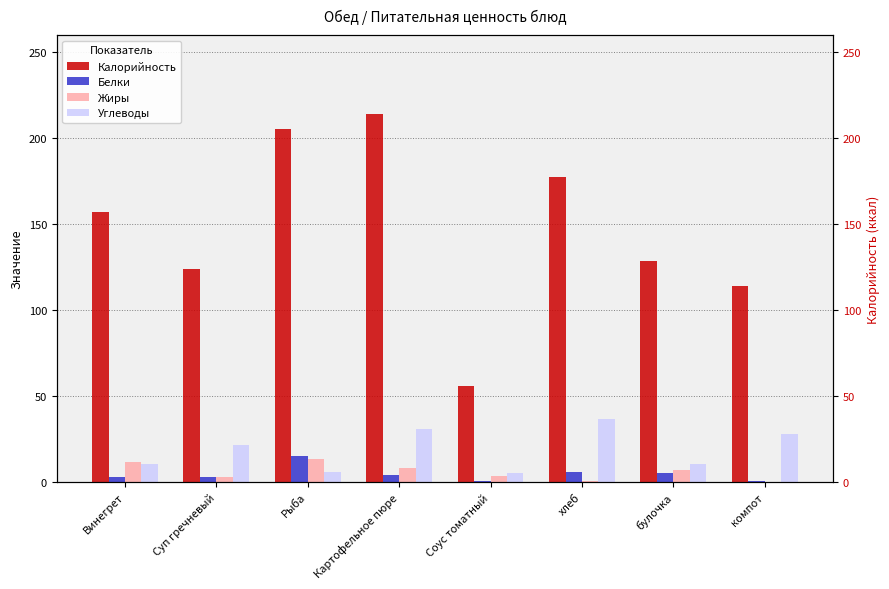

What is the total value across all series at Картофельное пюре?

257.4